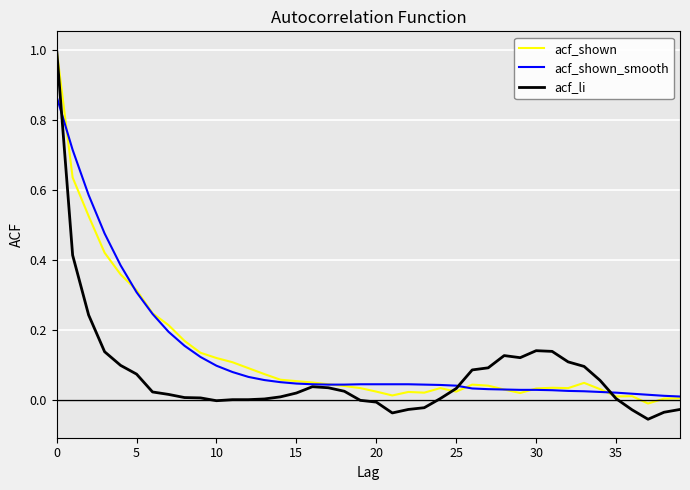

Which series has the largest range (max minus min)?

acf_li